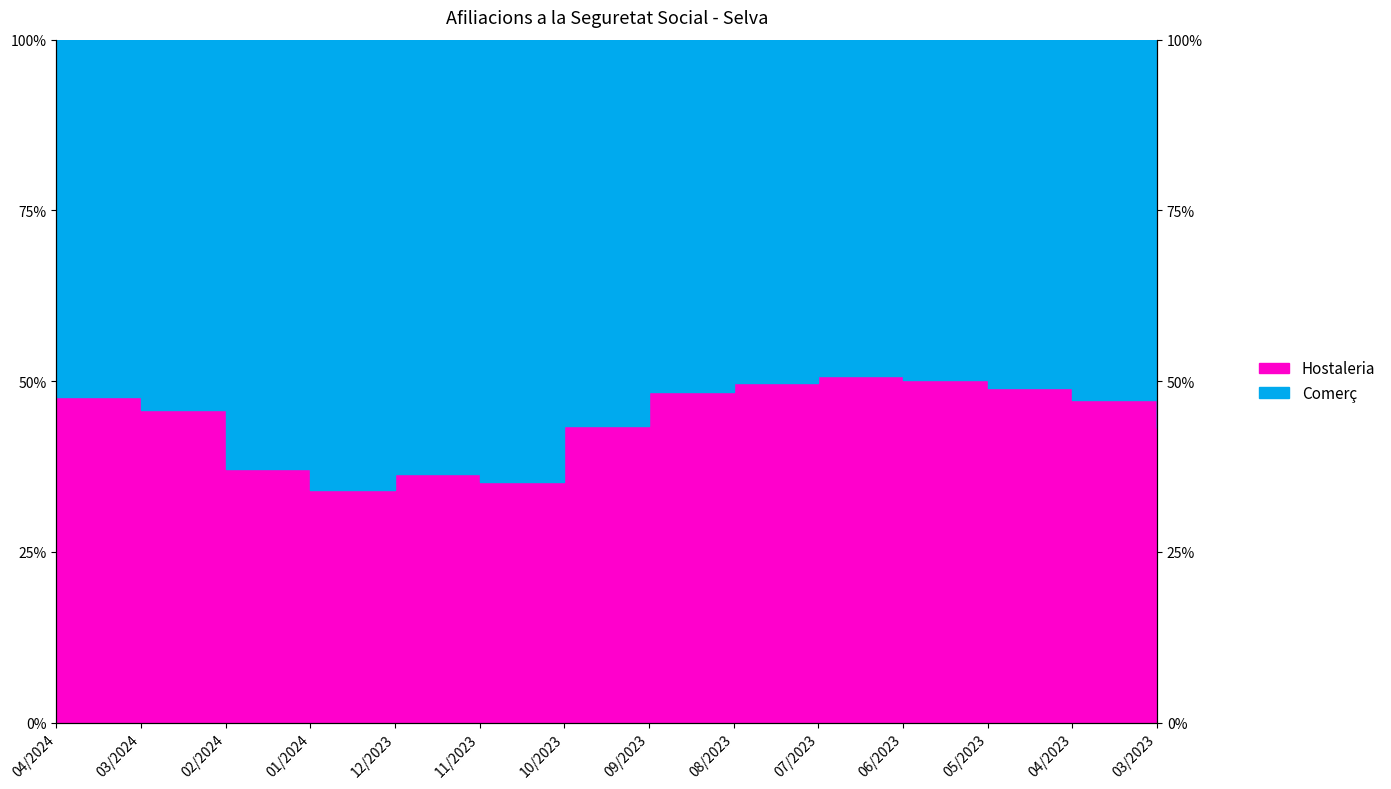

List the labels in order of value, largest first.

07/2023, 06/2023, 08/2023, 05/2023, 09/2023, 04/2024, 04/2023, 03/2024, 10/2023, 03/2023, 02/2024, 12/2023, 11/2023, 01/2024